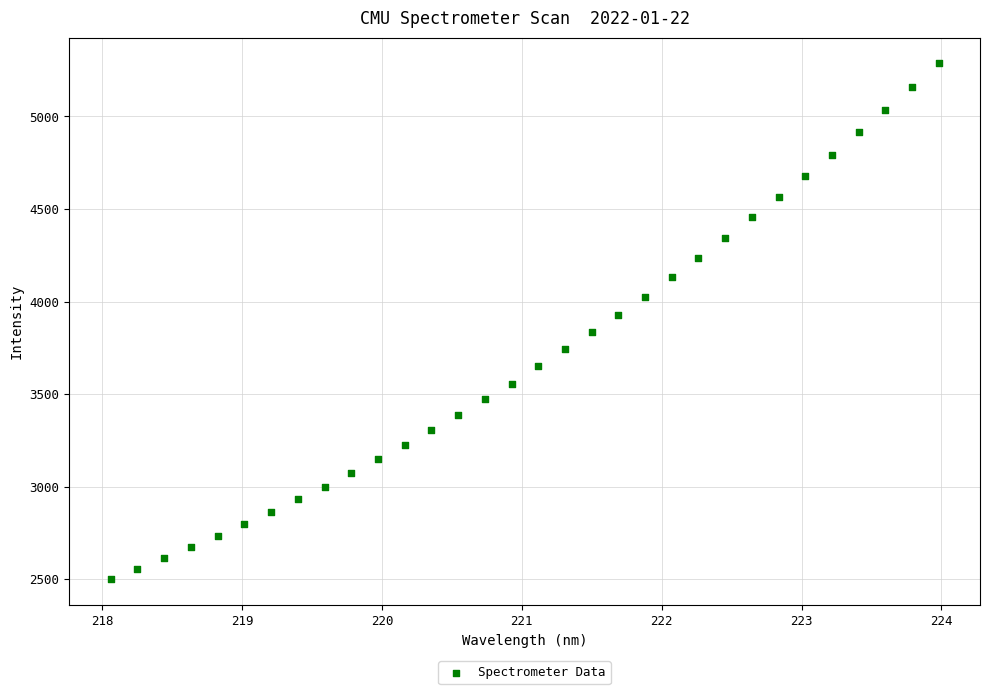

What is the range of X values (max minus min)?

5.9